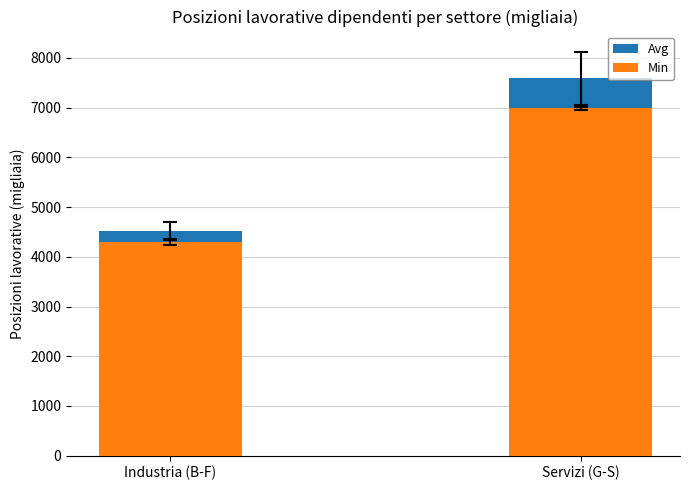

Rank the series by their maximum value, from highest to lowest.

Avg, Min